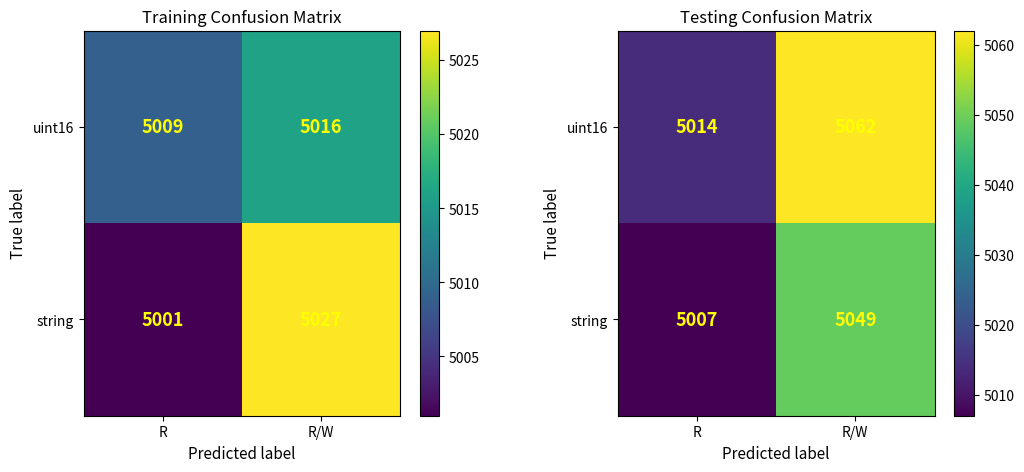

Between R and R/W, which series saw the biggest shift?

uint16